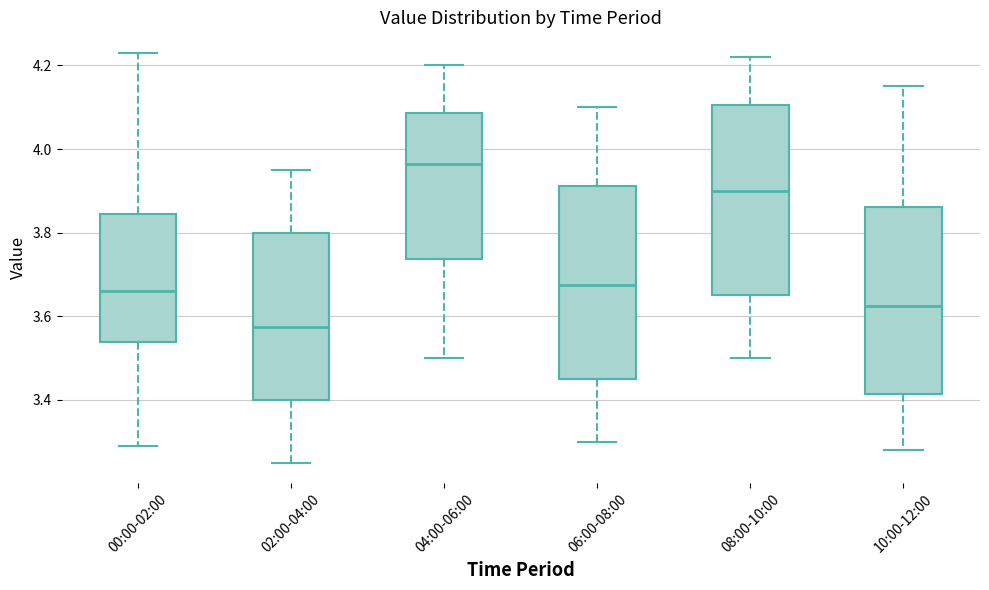

Which box has the highest median line?

04:00-06:00